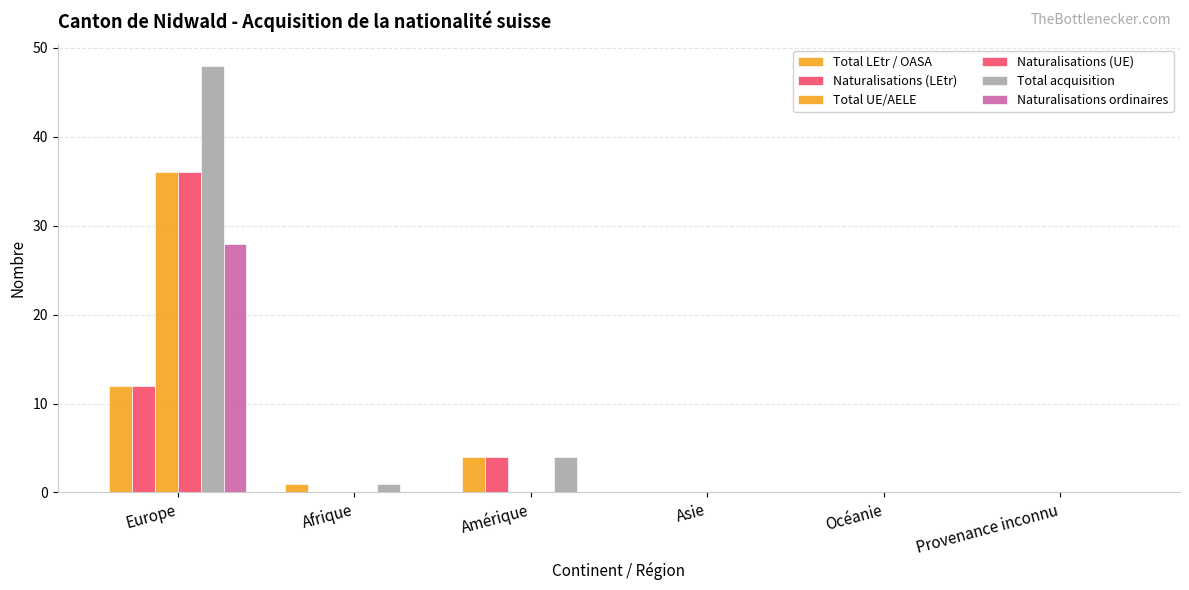

Are the bars grouped side by side (vs. stacked)?

Yes